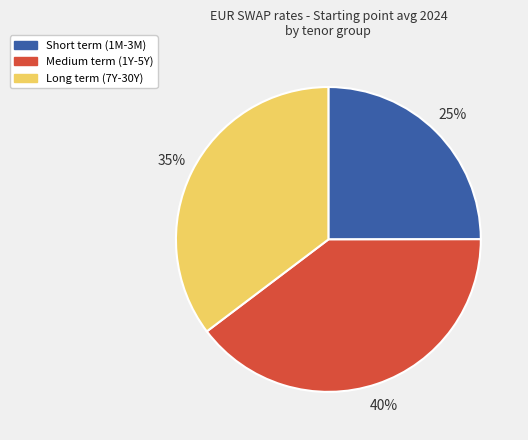

What is the smallest slice in the pie chart?

Short term (1M-3M)